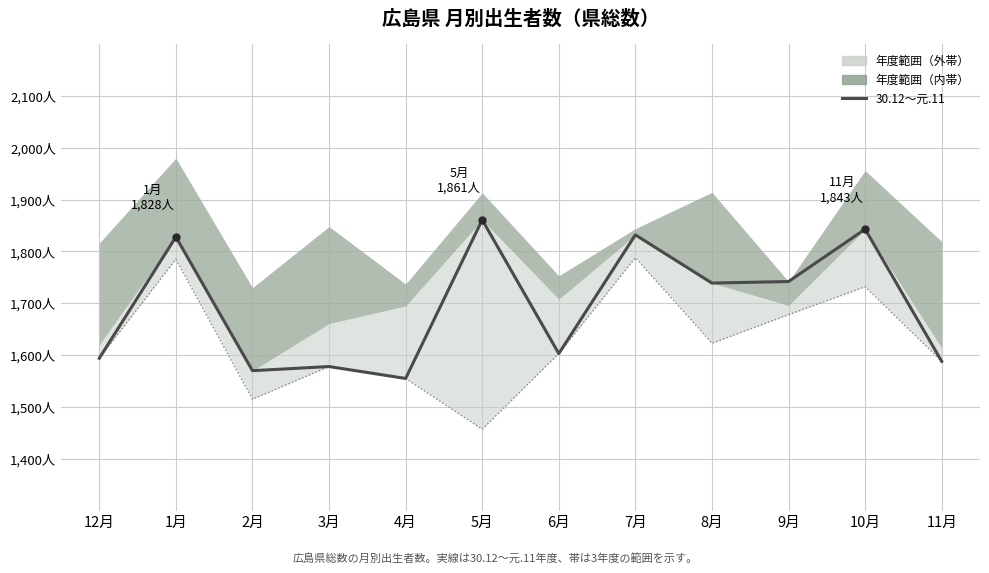

What is the average value?

1694